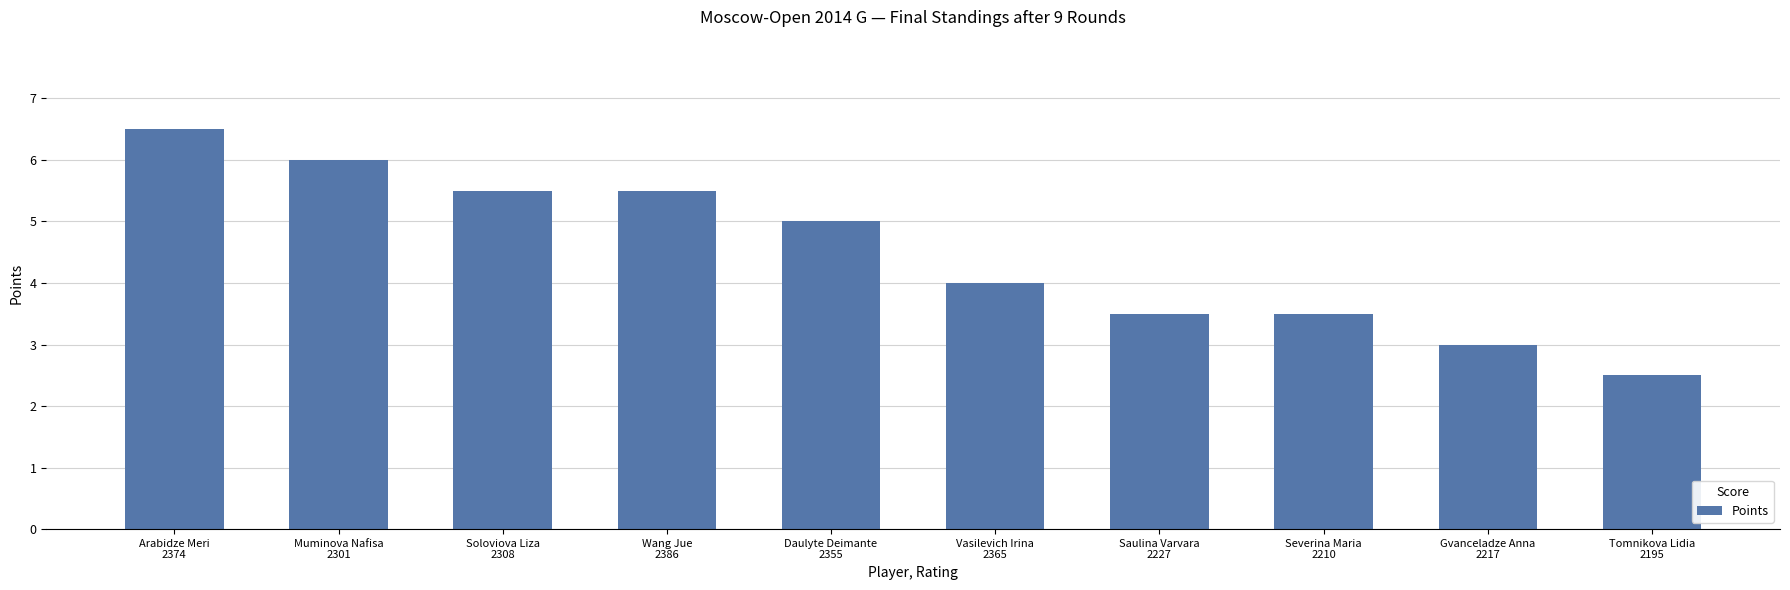

What is the sum of the values at Gvanceladze Anna
2217 and Arabidze Meri
2374?

9.5